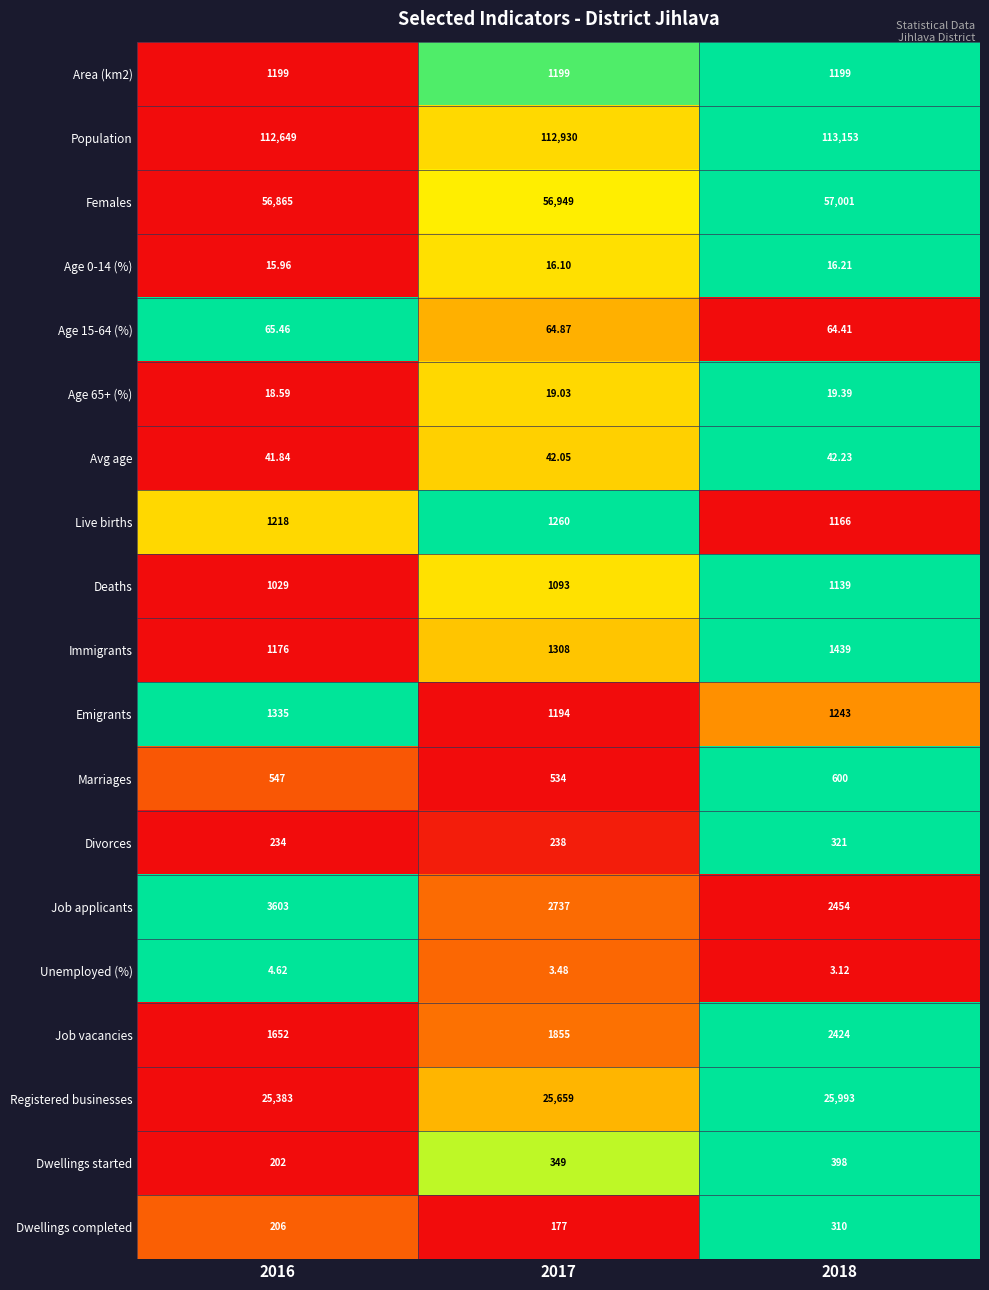

Is the value of Job applicants at 2016 greater than the value of Marriages at 2018?

Yes